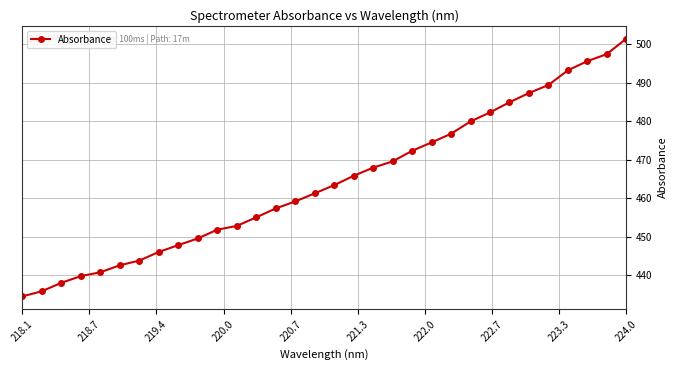

What is the value of the 16th point from the left?

461.3